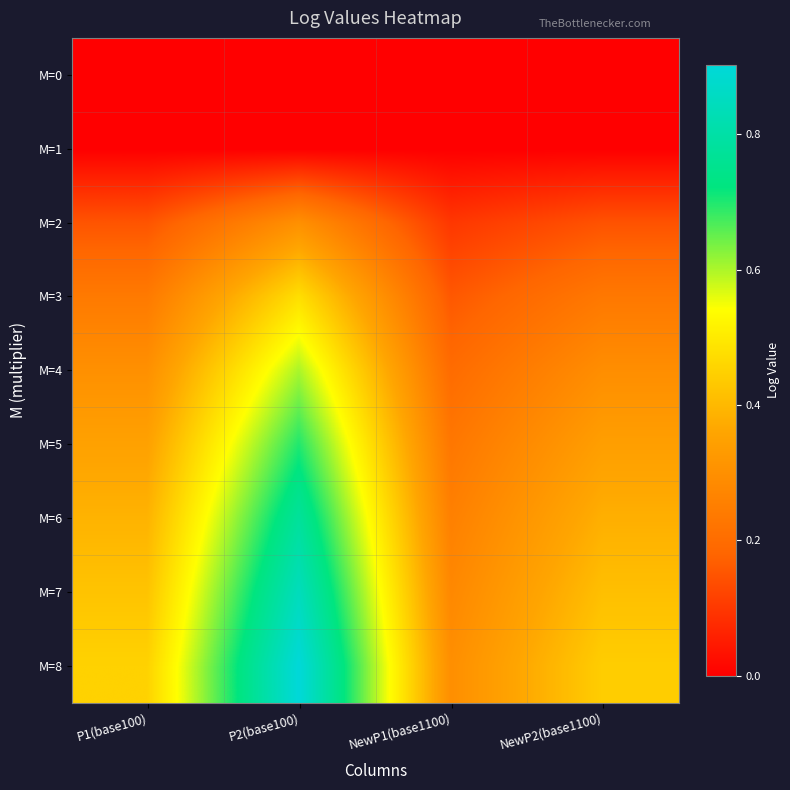

Between P2(base100) and NewP1(base1100), which series saw the biggest shift?

M=8